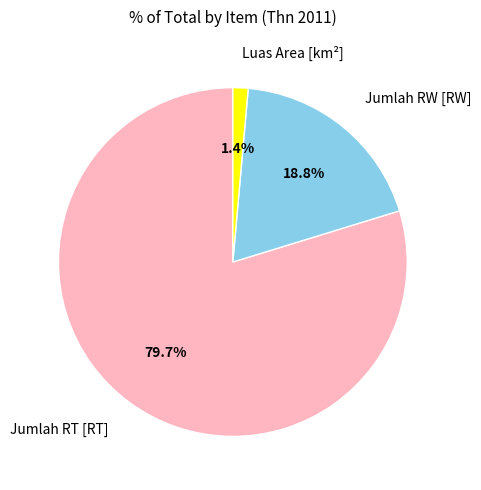

Is there a majority slice in this chart?

Yes